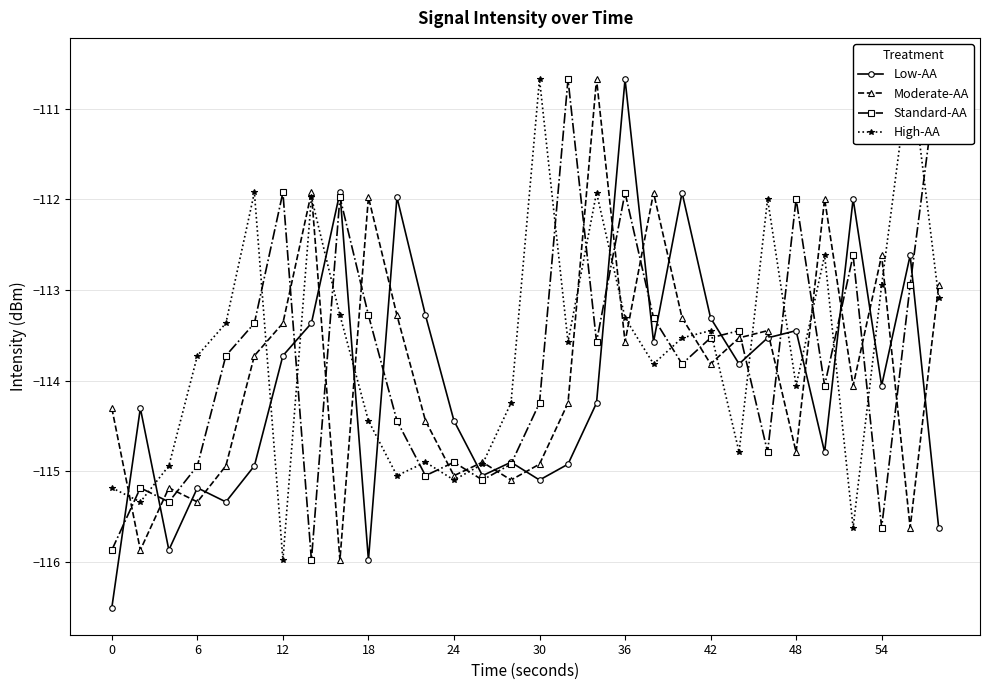

What is the highest value of the Moderate-AA series?

-110.7